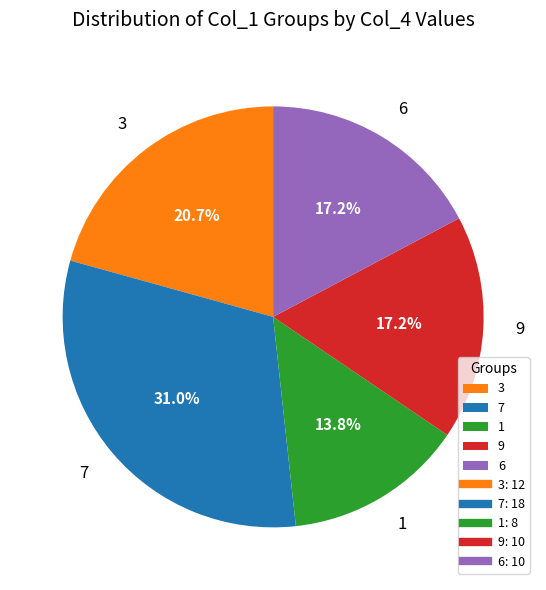

Is there a majority slice in this chart?

No